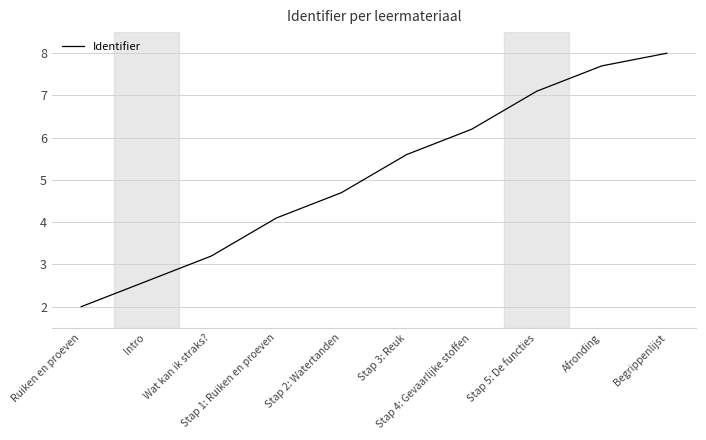

What is the maximum value shown in the chart?

8.0